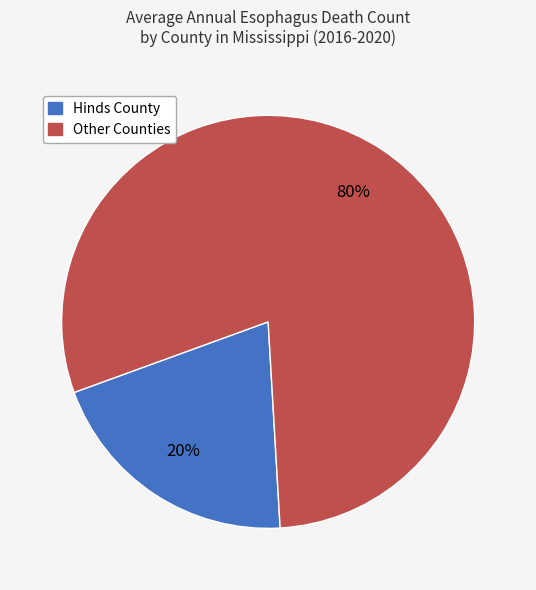

What is the smallest slice in the pie chart?

Hinds County